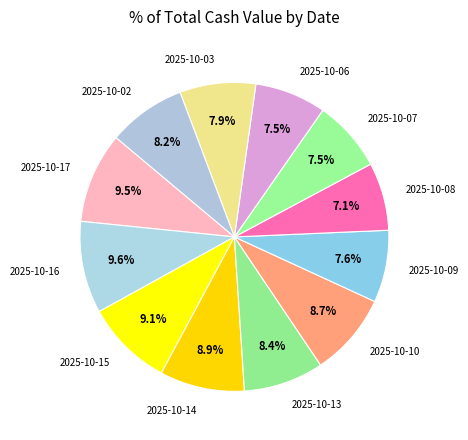

Approximately how many times larger is the value at 2025-10-13 compared to 2025-10-10?

1.0